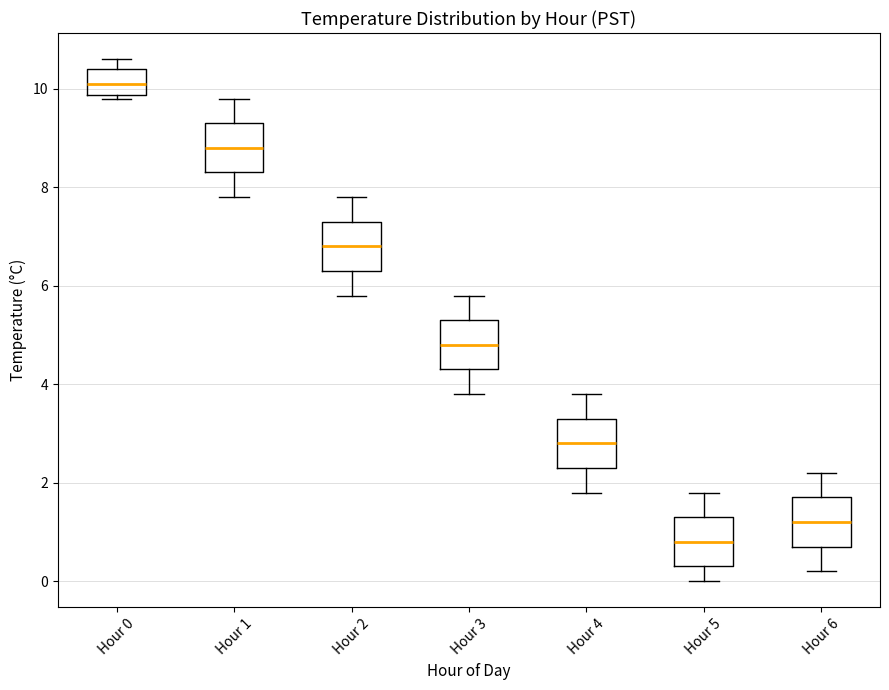

Where is the upper edge of the box for Hour 4 on the y-axis? The values are not printed on the chart, so give them approximately, as read against the axis.

3.4